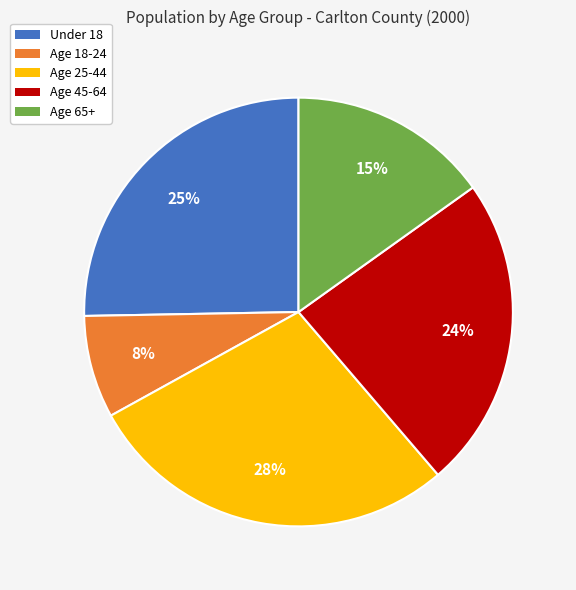

How many slices are in this pie chart?

5